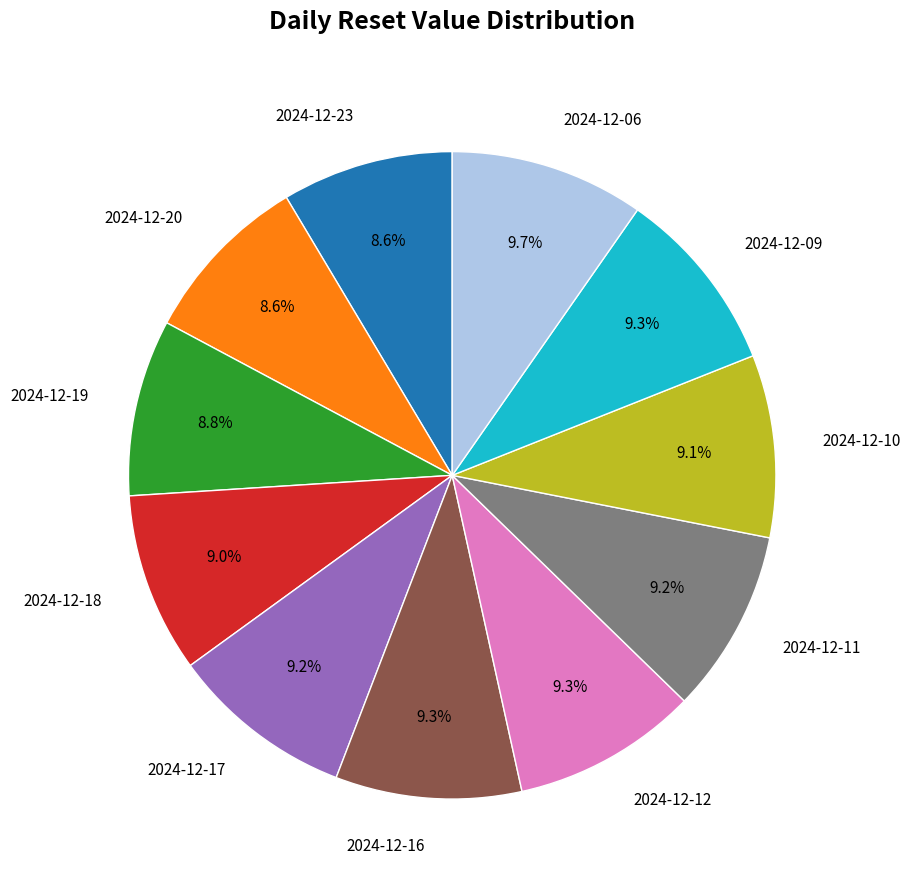

What portion of the pie excludes 2024-12-11?

90.8%